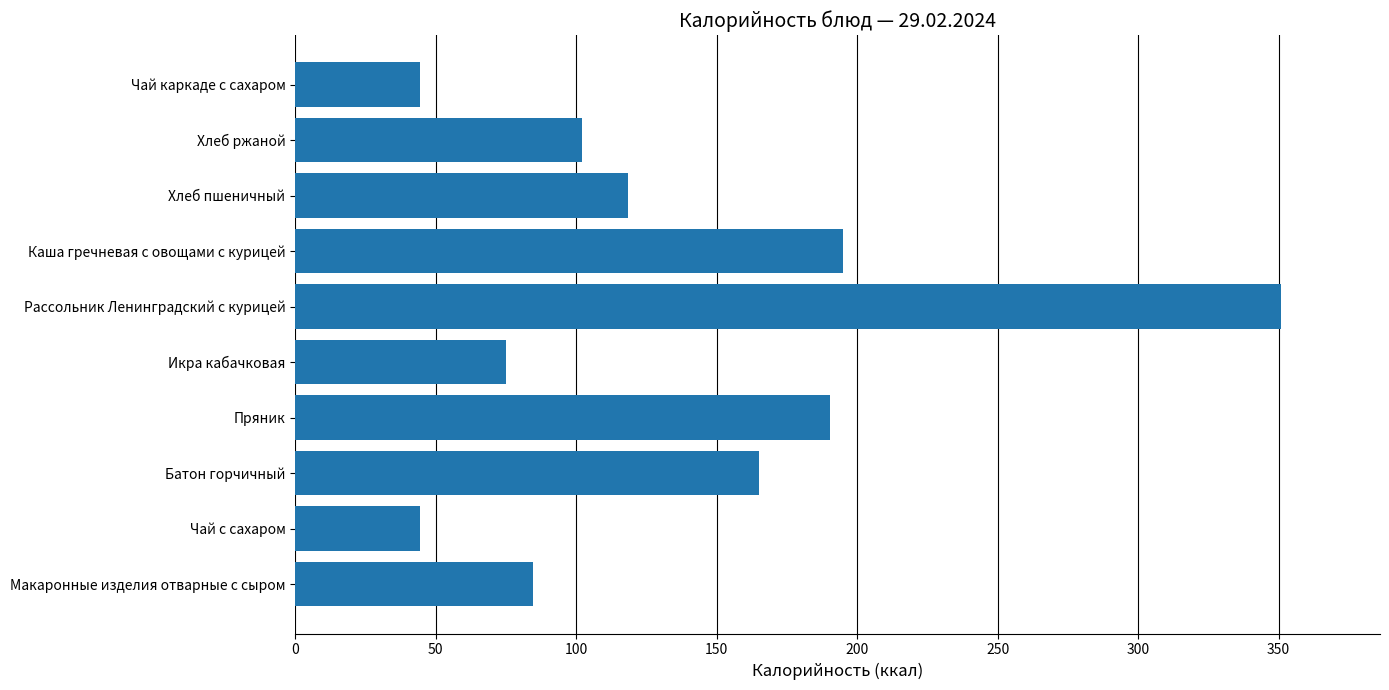

What is the smallest value displayed?

44.5